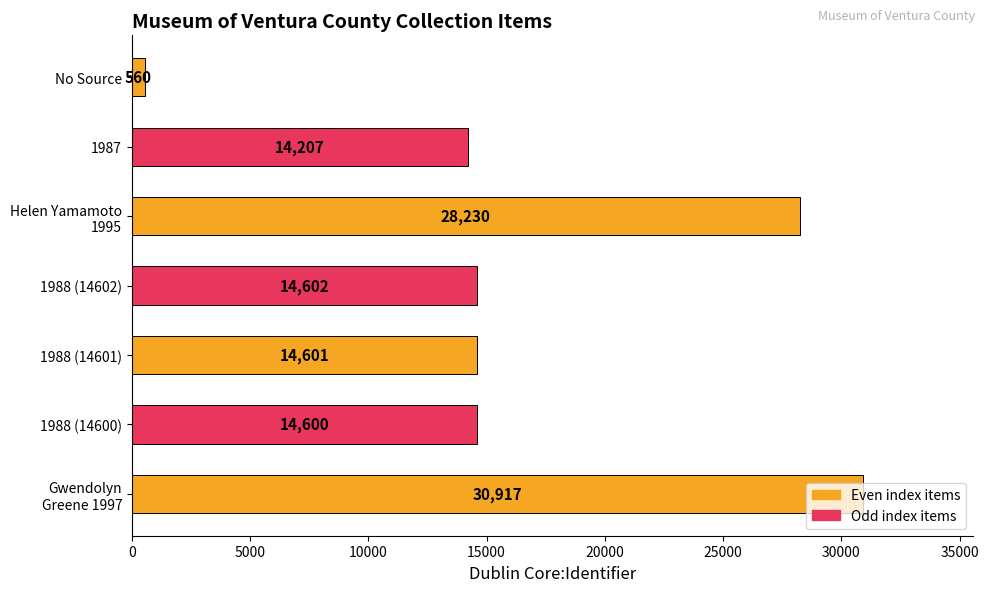

Is it true that the value at 1988 (14600) is 14600?

True